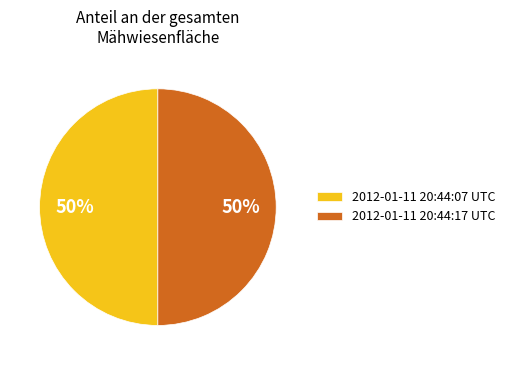

To the nearest percent, what percentage of the pie is 2012-01-11 20:44:17 UTC?

50%